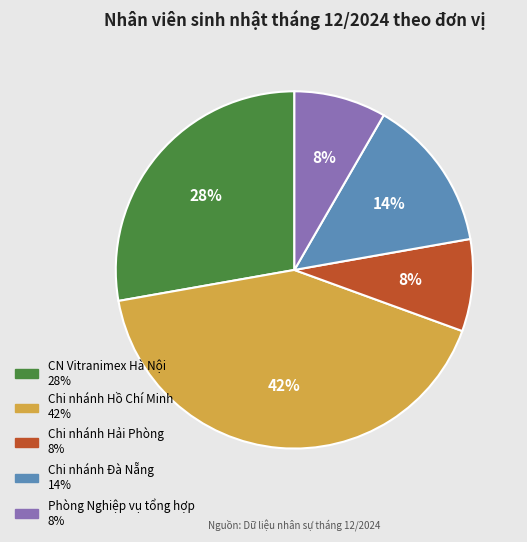

How many slices are in this pie chart?

5